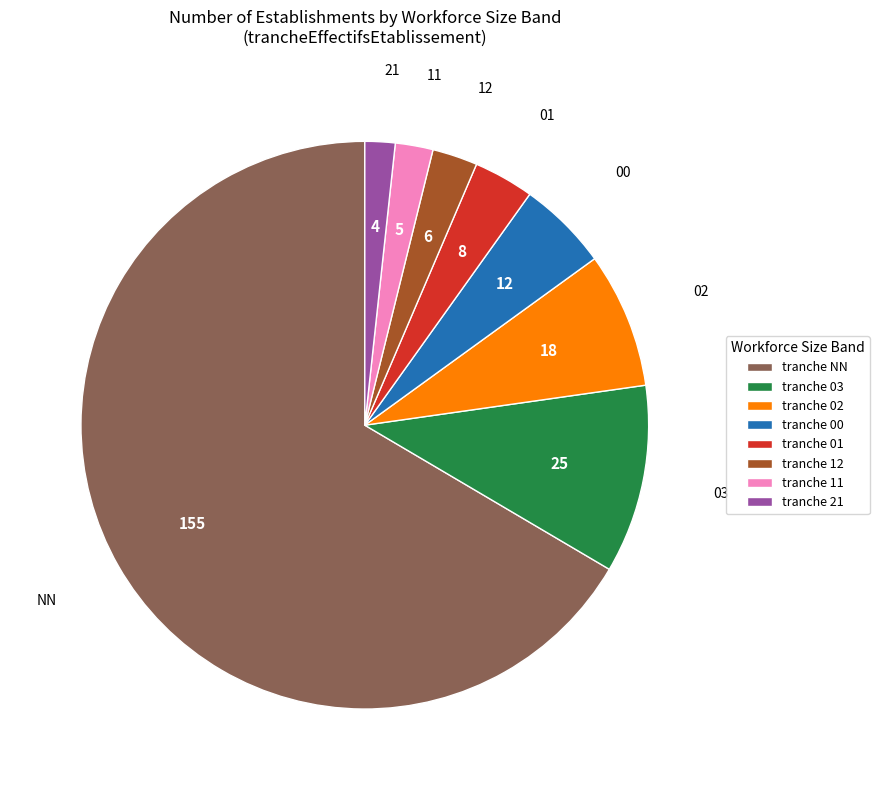

Is there any slice that represents more than half of the pie?

Yes